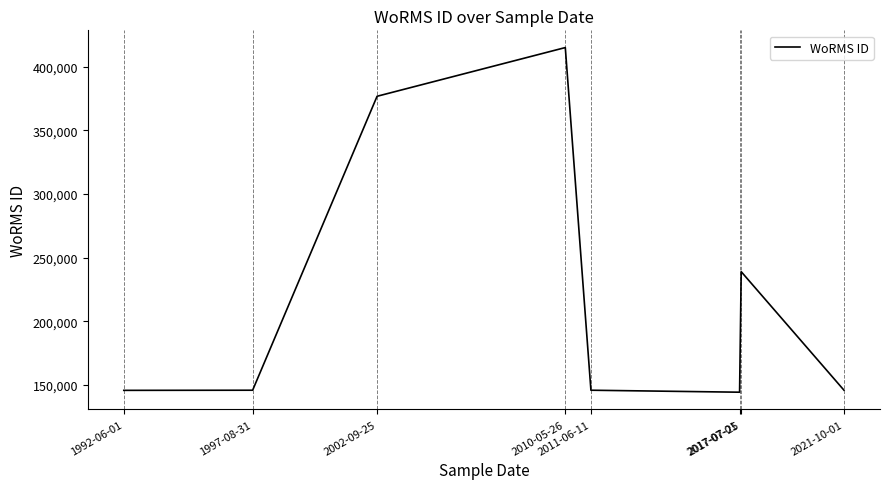

What is the greatest value displayed?

415097